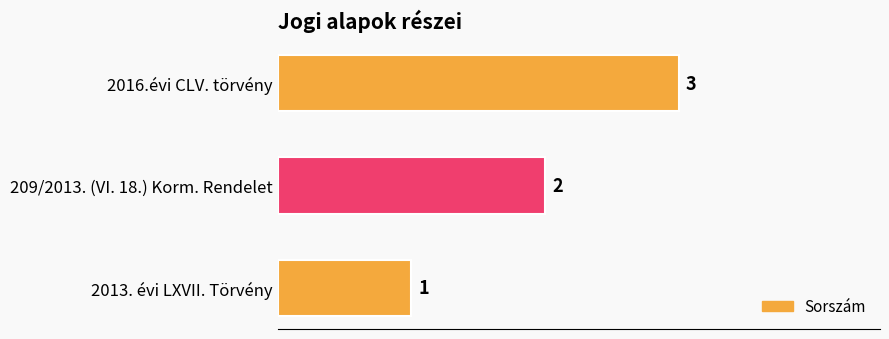

What is the ratio of the value at 2016.évi CLV. törvény to the value at 209/2013. (VI. 18.) Korm. Rendelet?

1.5